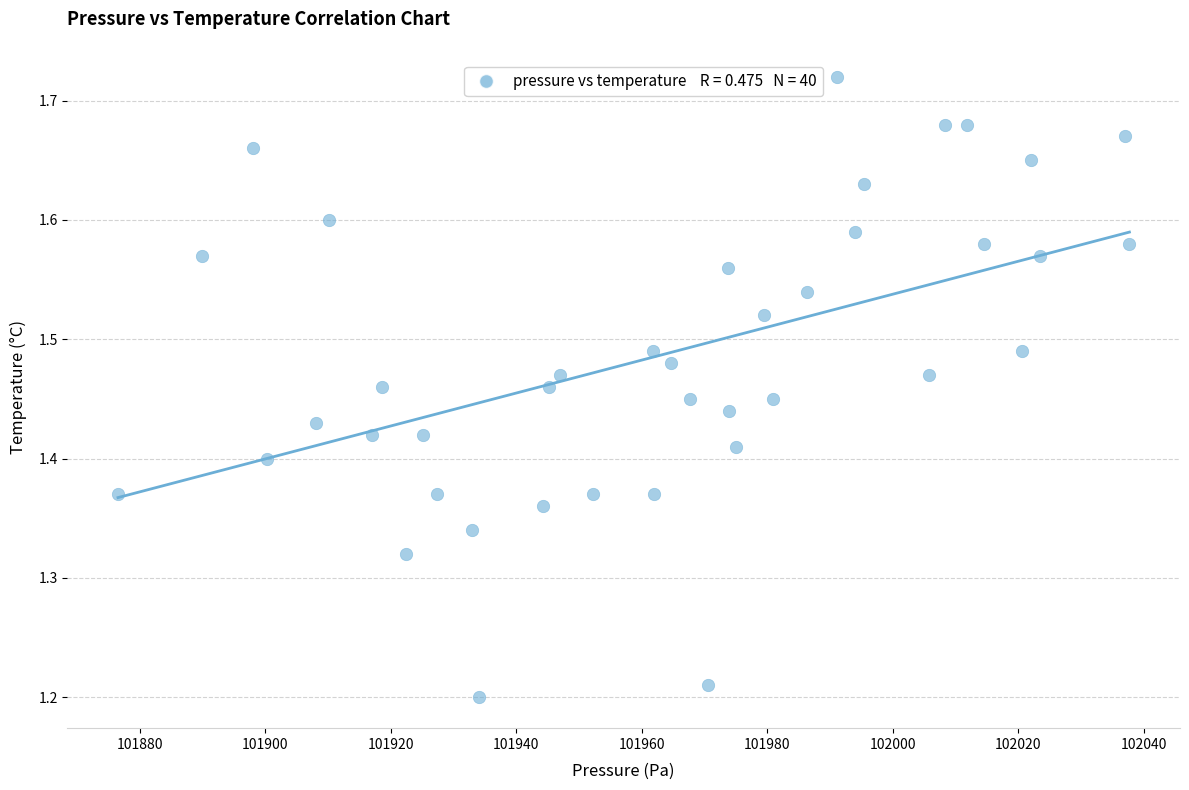

What is the range of Y values (max minus min)?

0.5